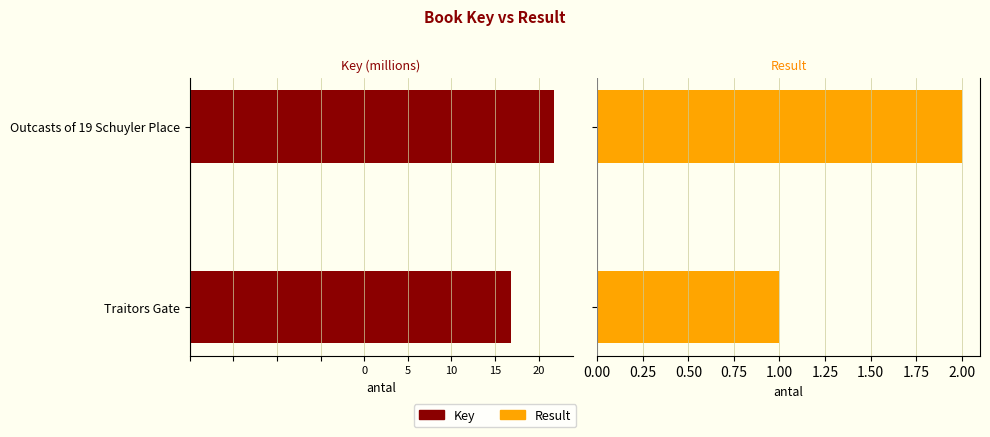

What are all the series names shown in the legend?

Key, Result